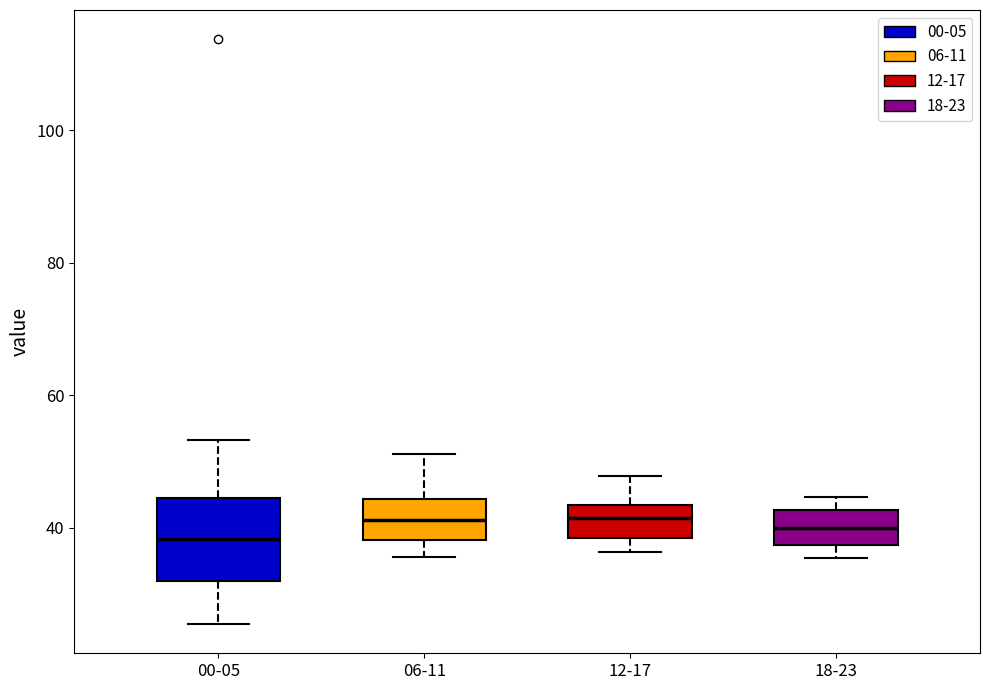

Reading left to right, transcribe this box plot: for each box, give where its median line is, the range the box spans, and where its two whiskers end, as read against the y-axis. The values are not printed on the chart, so give them approximately, as read against the axis.

00-05: median 38, box 32 to 44, whiskers 26 to 54
06-11: median 42, box 38 to 44, whiskers 36 to 52
12-17: median 42, box 38 to 44, whiskers 36 to 48
18-23: median 40, box 38 to 42, whiskers 36 to 44